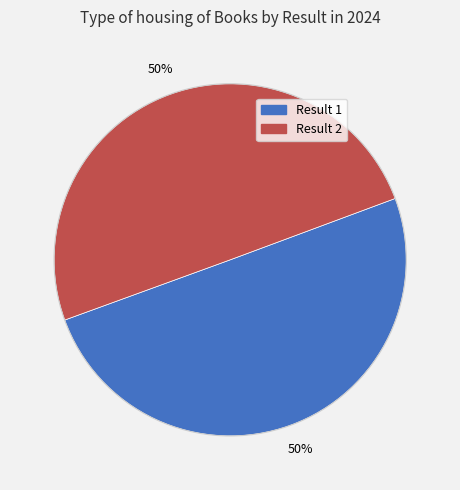

To the nearest percent, what is the average slice percentage?

50%